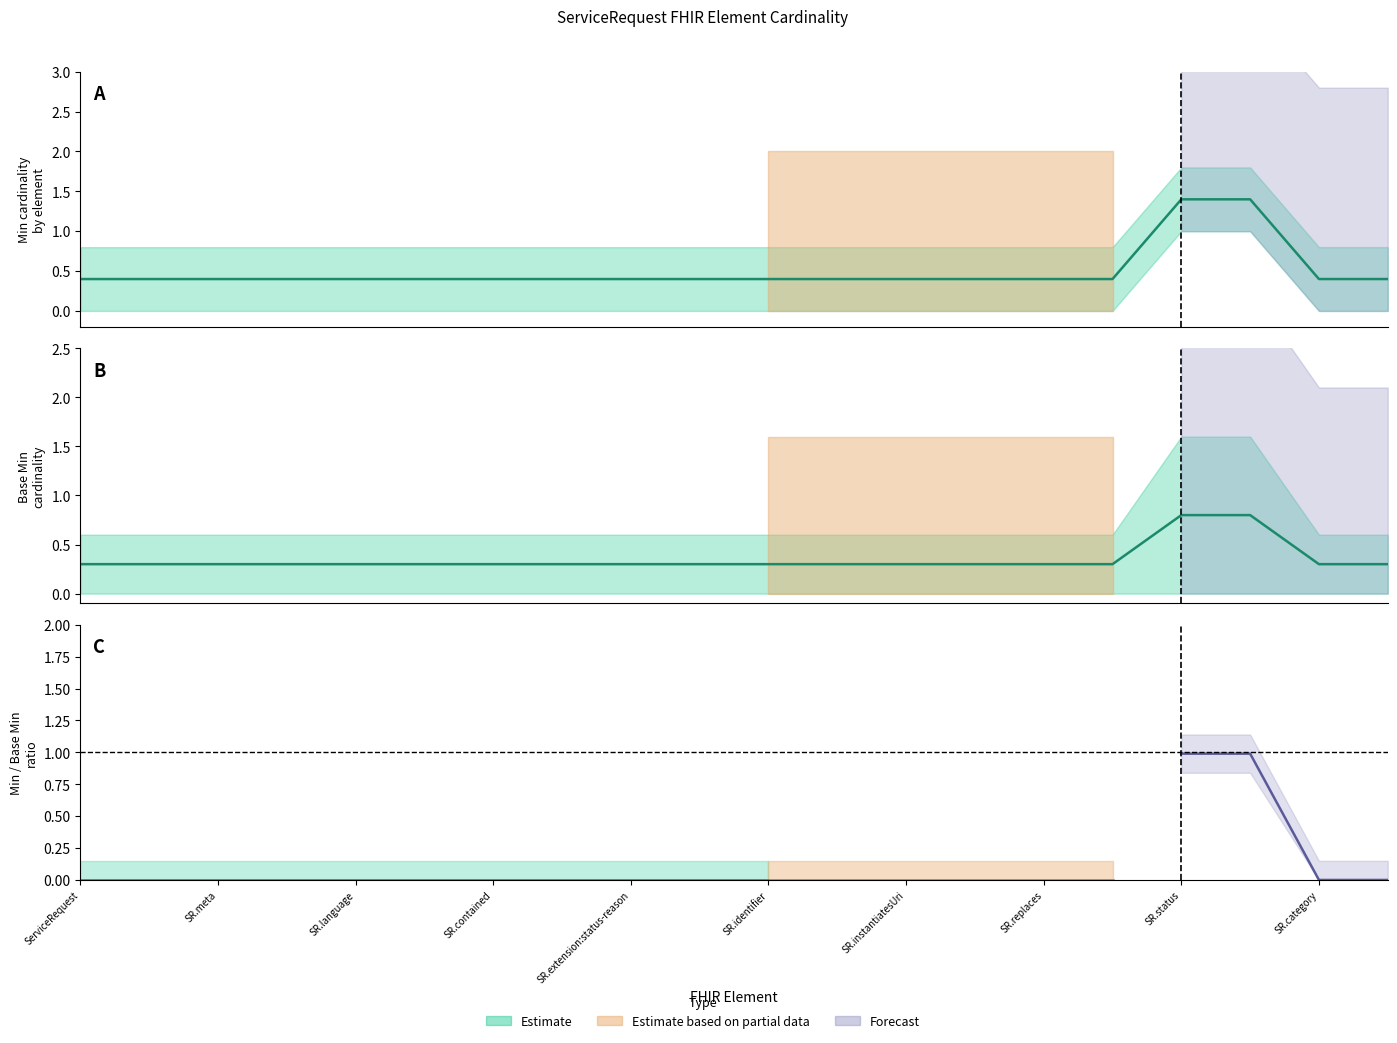

True or false: Base Min has more than 0 points higher than both neighbors.

False